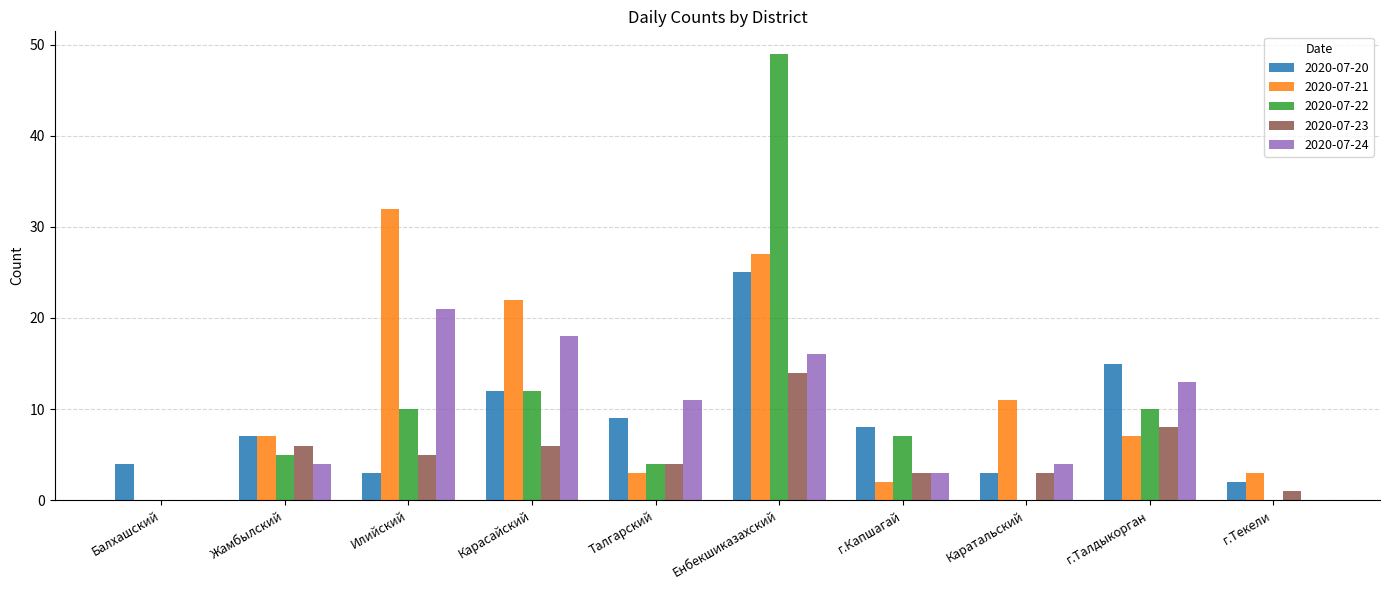

Which series has the largest total across all categories?

2020-07-21